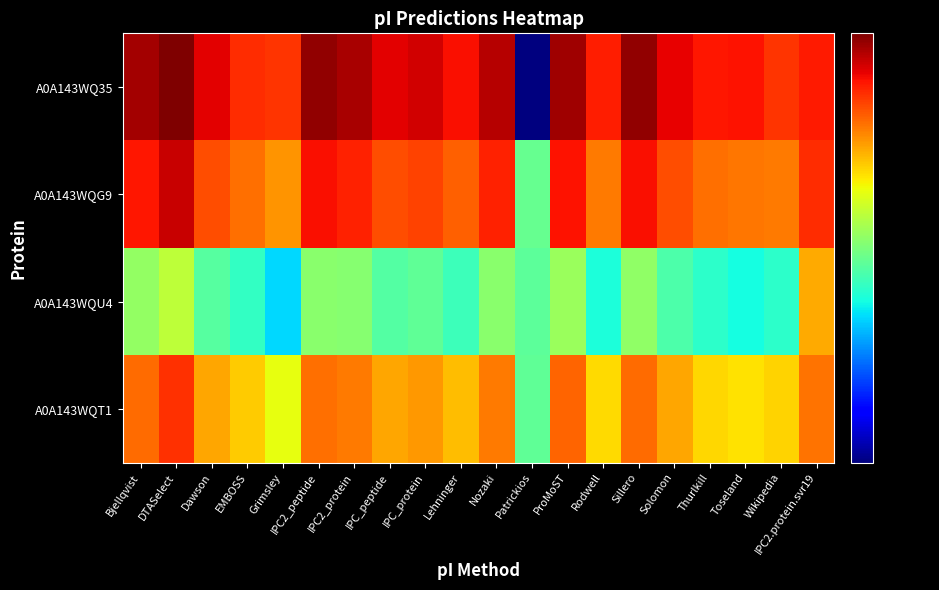

What is the difference between the highest and lowest values at Nozaki?

1.0